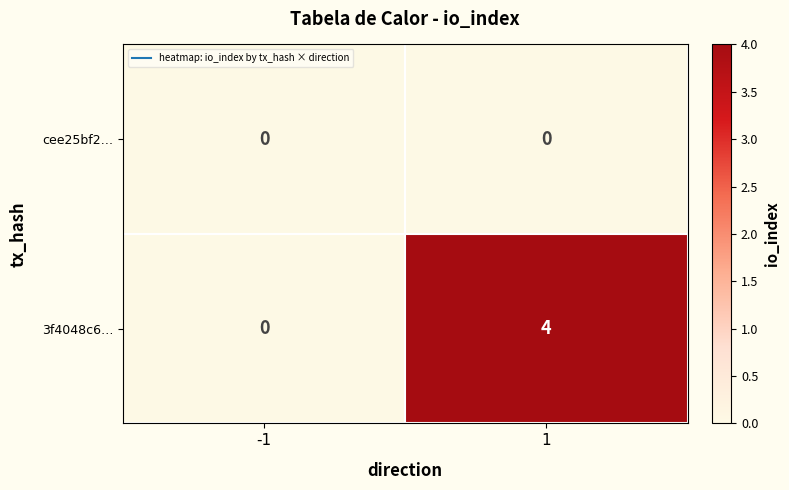

True or false: cee25bf2… has a value of 0 at 1.

True